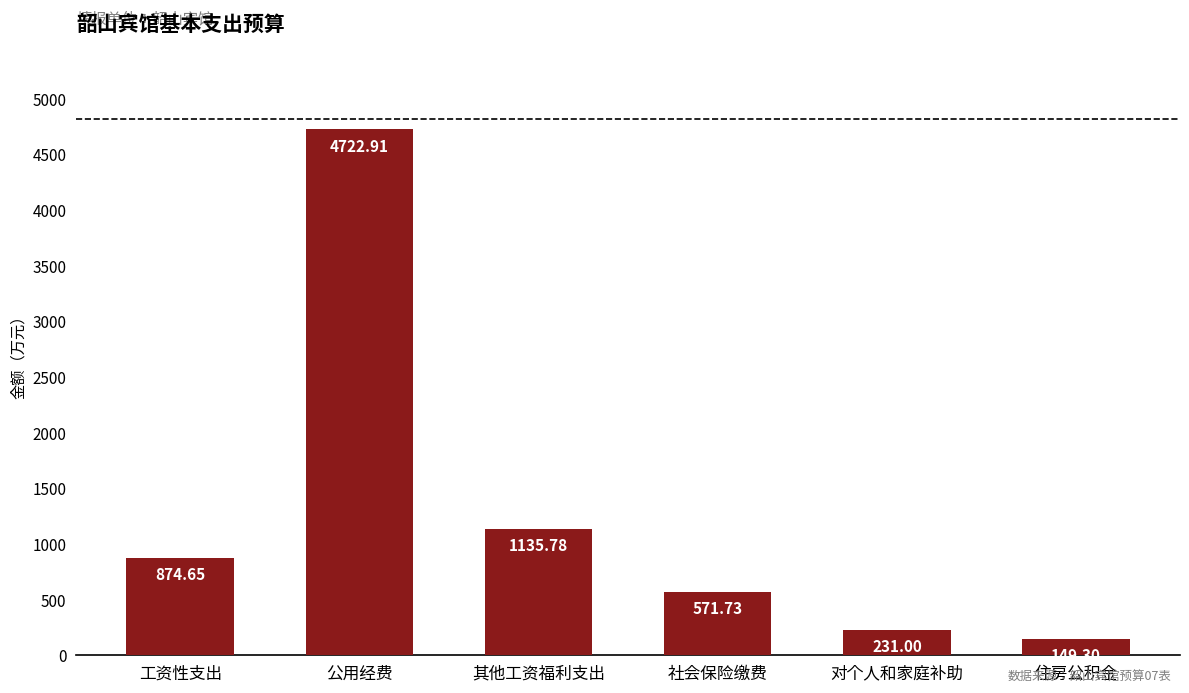

What is the value of the 3rd bar from the left?

1135.8